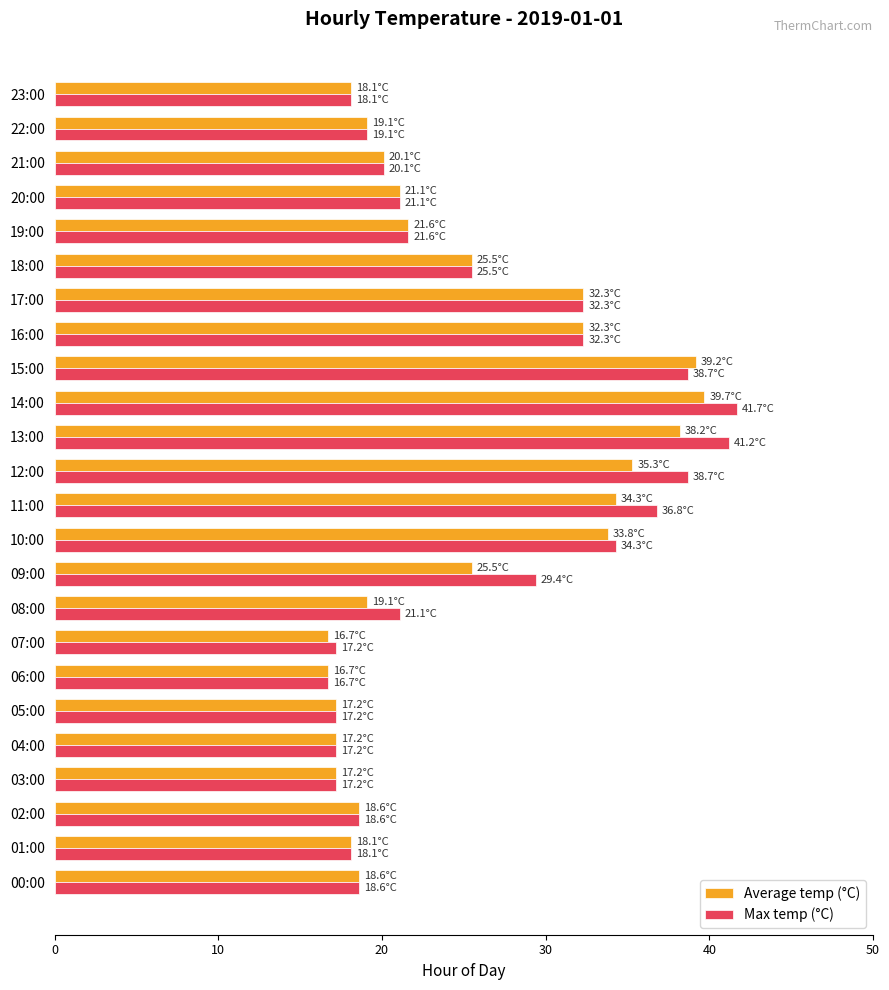

What is the total value across all series at 23:00?

36.2